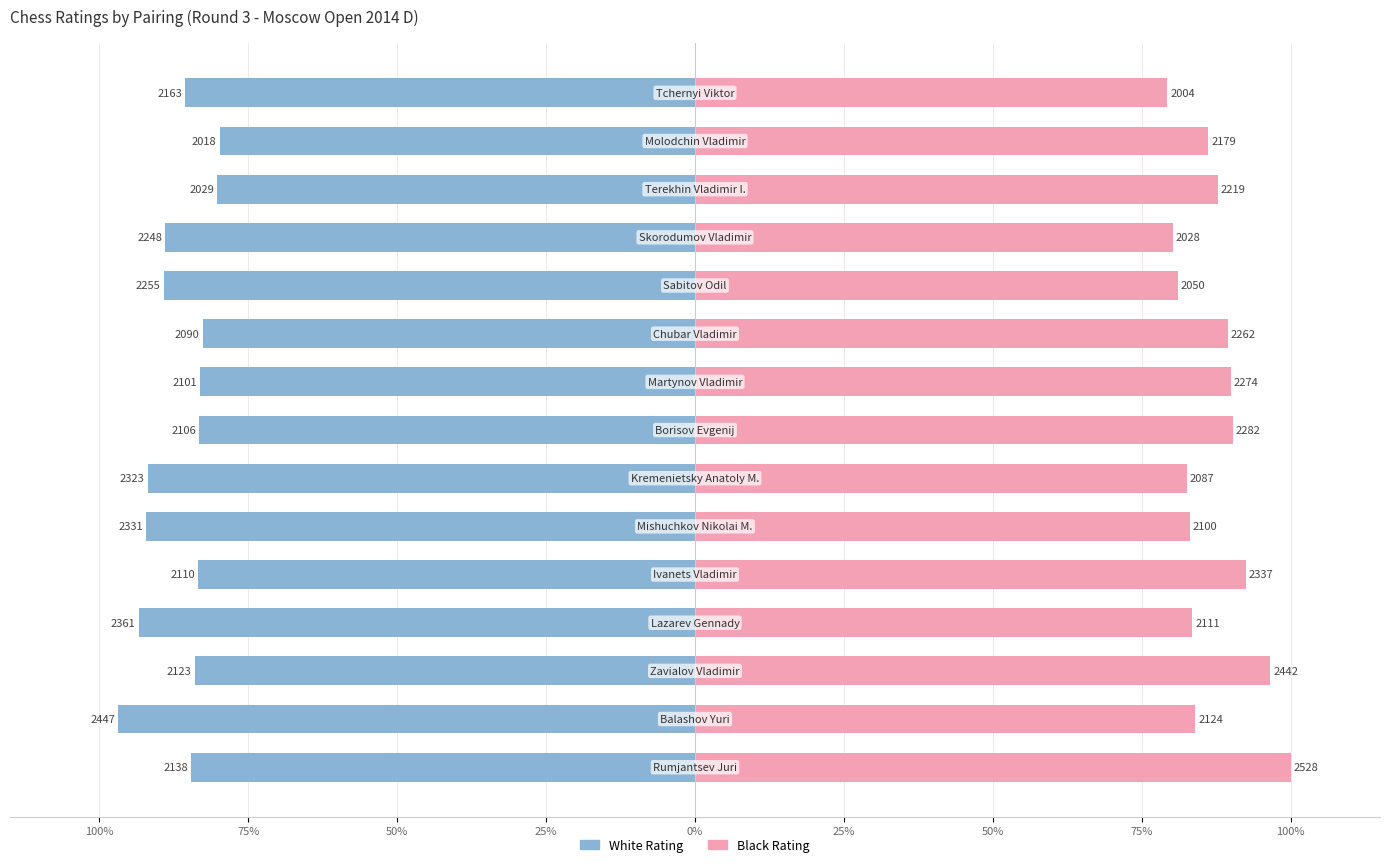

What is the difference between the highest and lowest values at 50%?

180.6